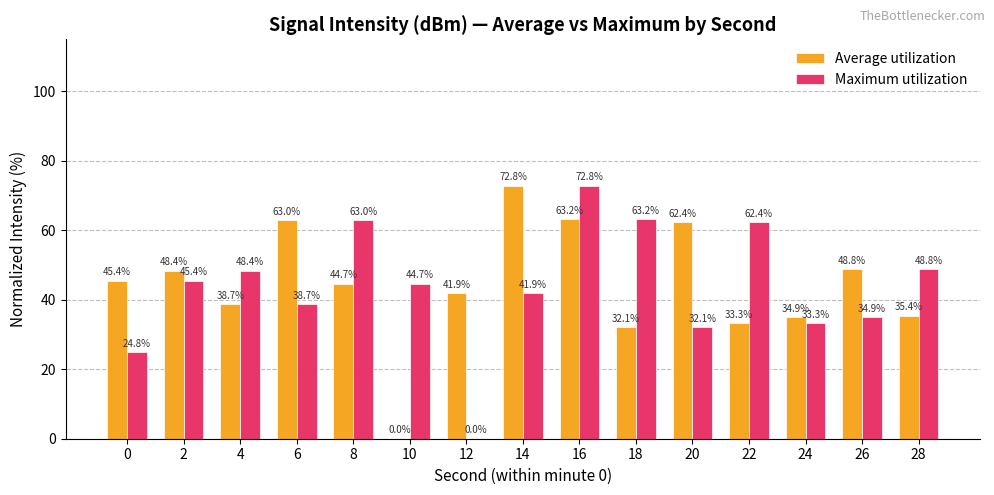

What is the approximate value of Maximum utilization at 24?

33.3